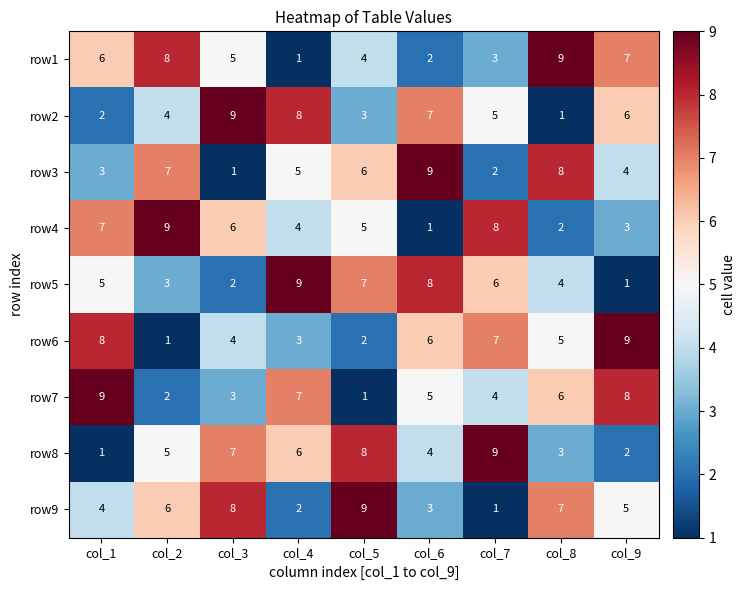

Between col_3 and col_5, which series saw the biggest shift?

row2